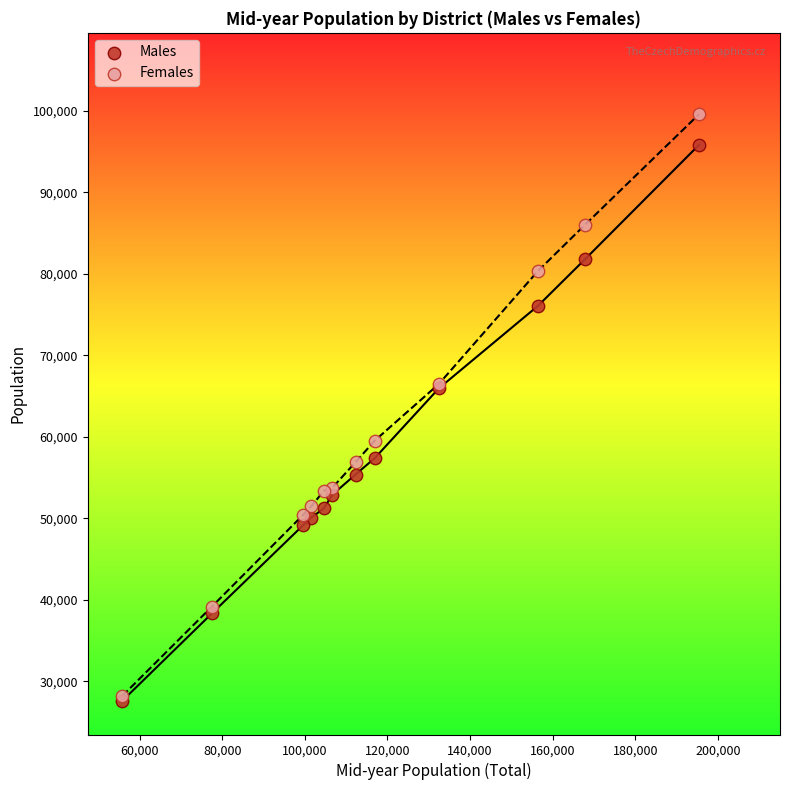

In the Males series, what Y value is closest to 61742?

65954